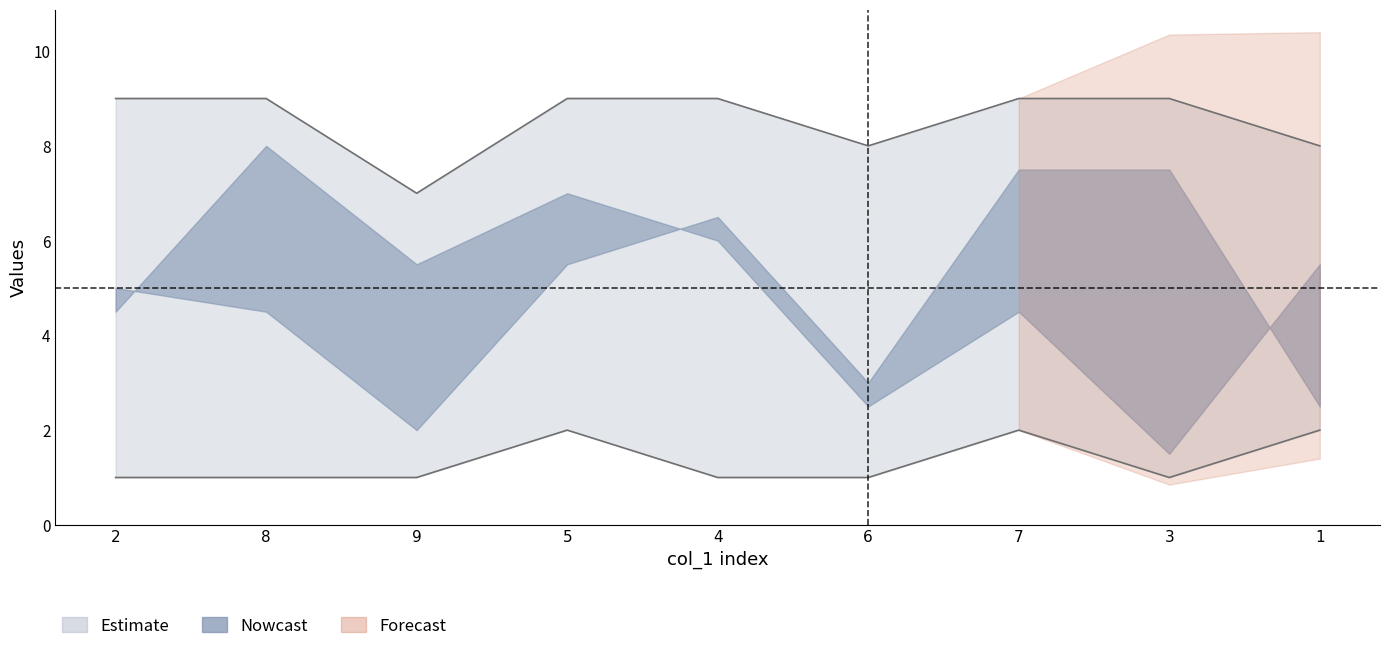

How many interior local peaks does the col_6 series have?

3